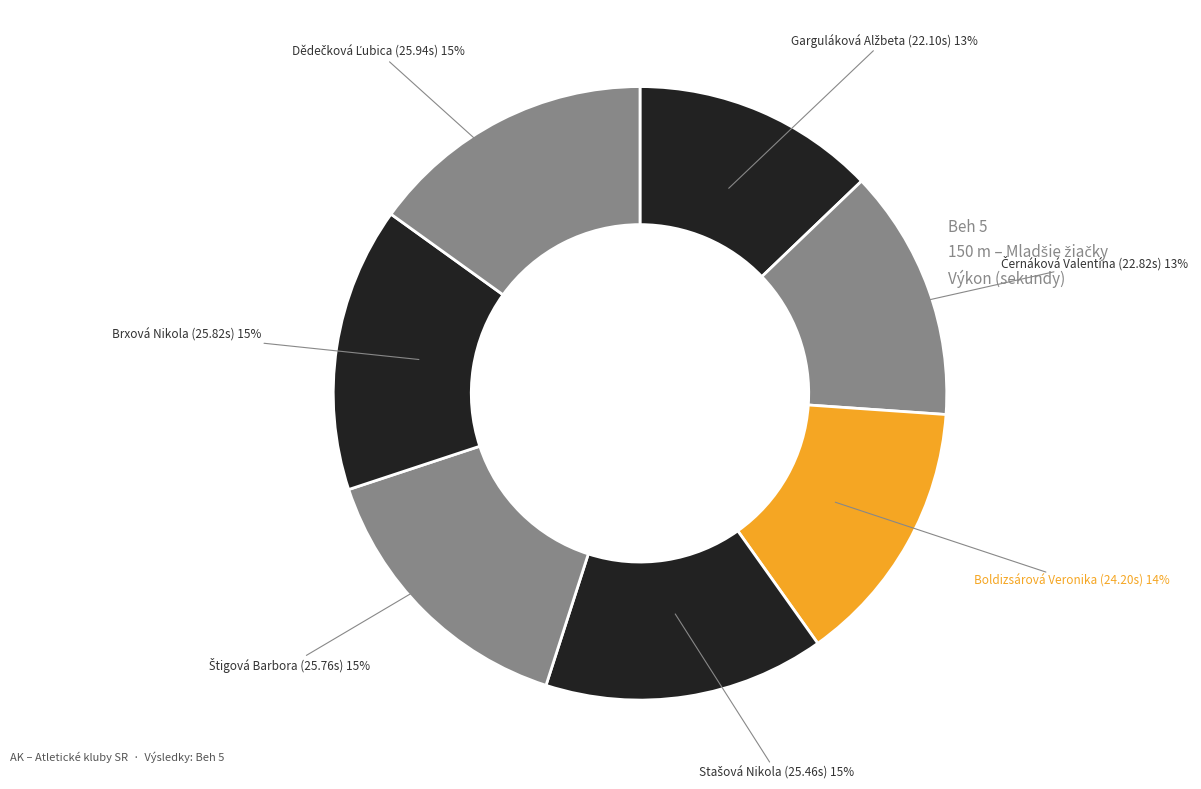

Count the number of slices in the pie.

7